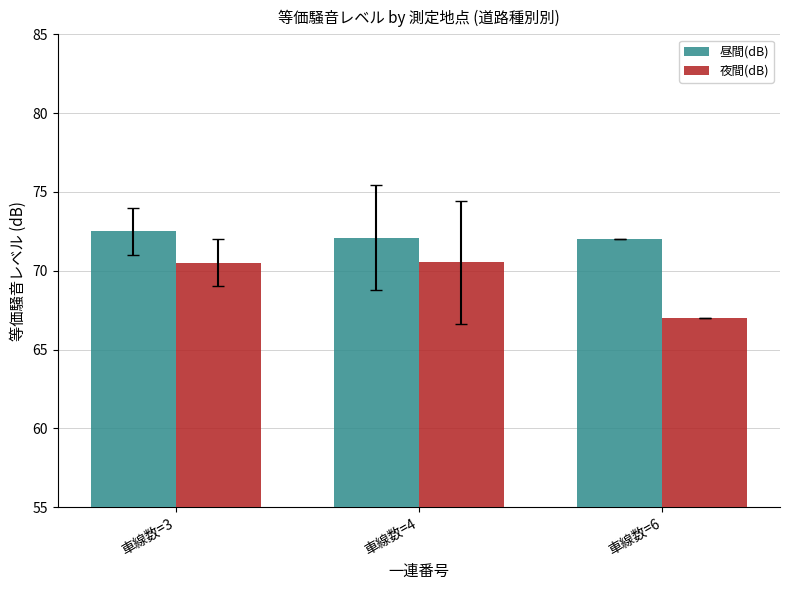

What is the spread (max minus min) of values at 車線数=4?

1.6